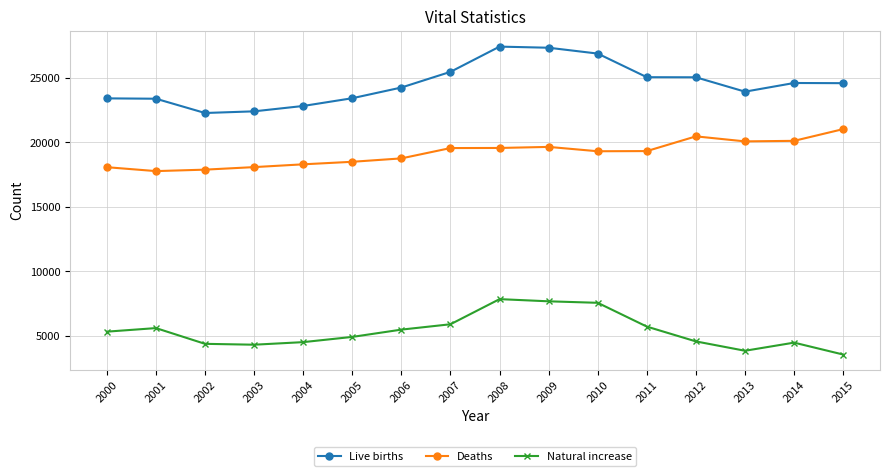

What is the approximate value of Natural increase at 2009, to the nearest 50?

7700